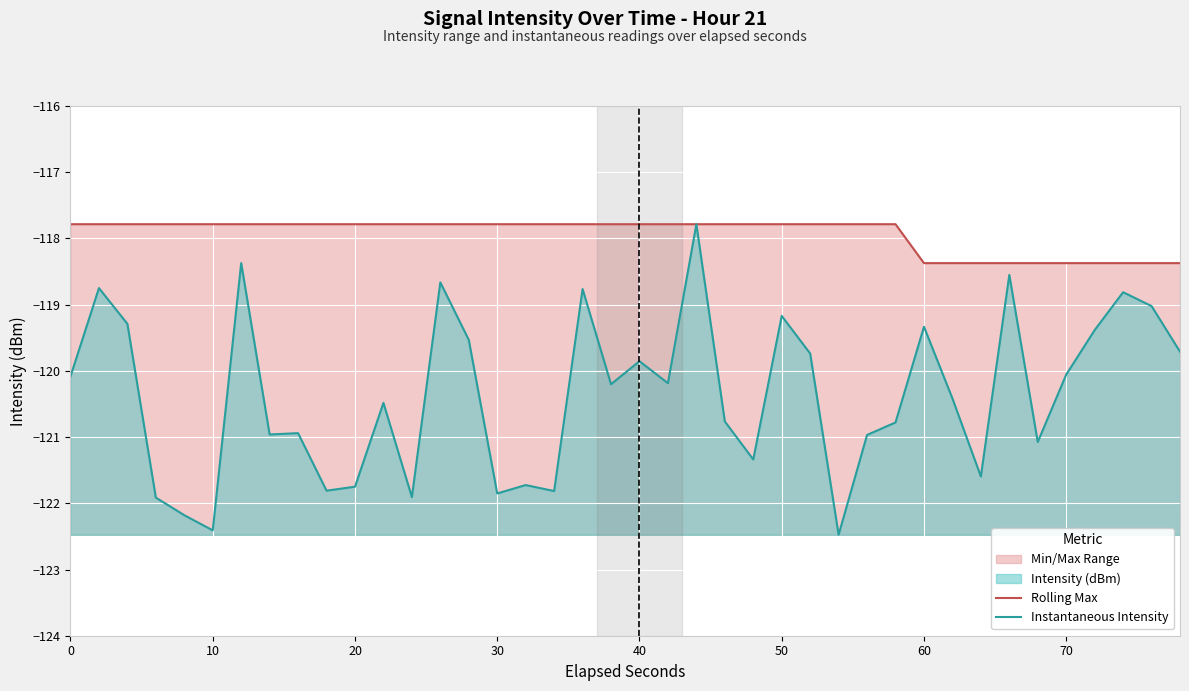

True or false: Rolling Max has more than 2 interior local peaks.

False